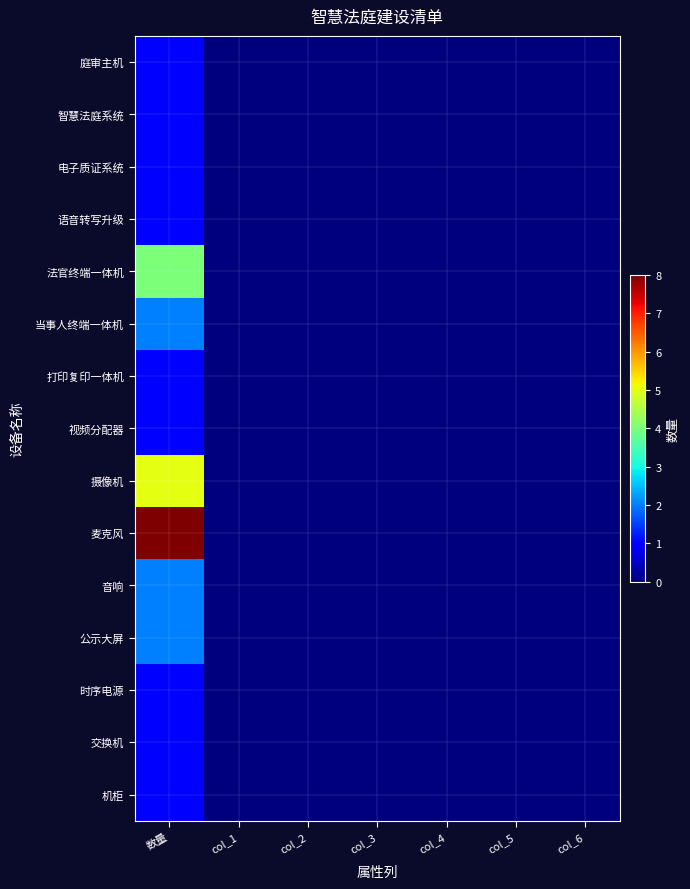

Which category has the lowest value in the 打印复印一体机 series?

col_1